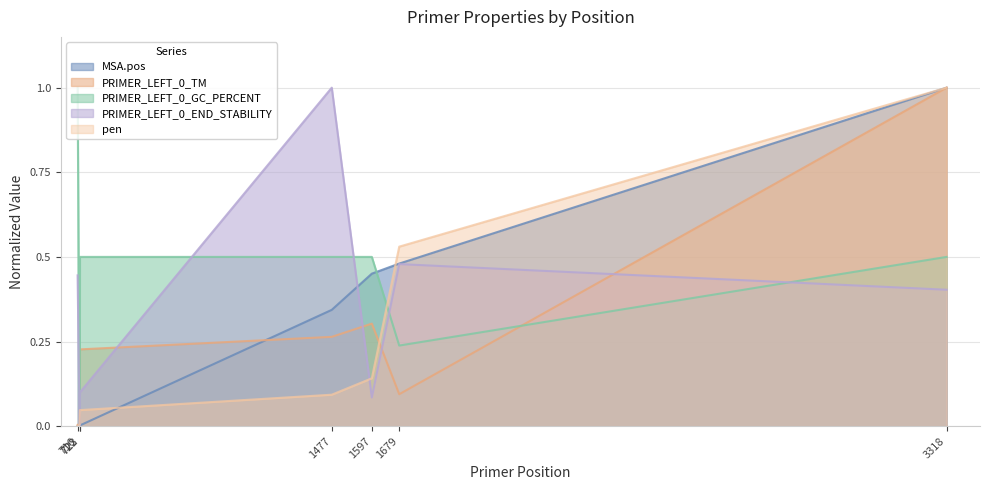

How many times do PRIMER_LEFT_0_GC_PERCENT and PRIMER_LEFT_0_TM cross each other?

1